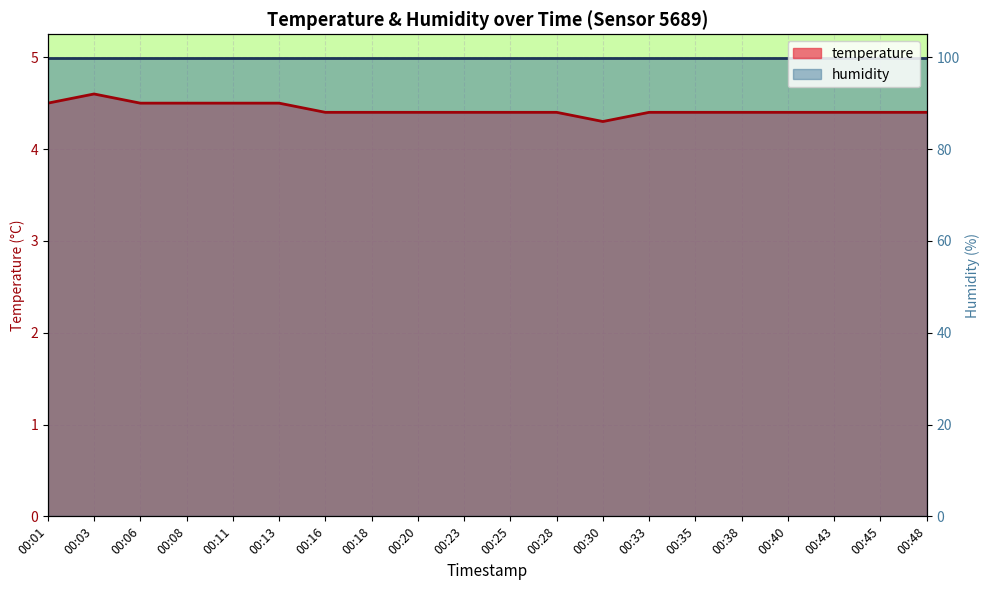

The value at 00:40 is 4.4. True or false?

True